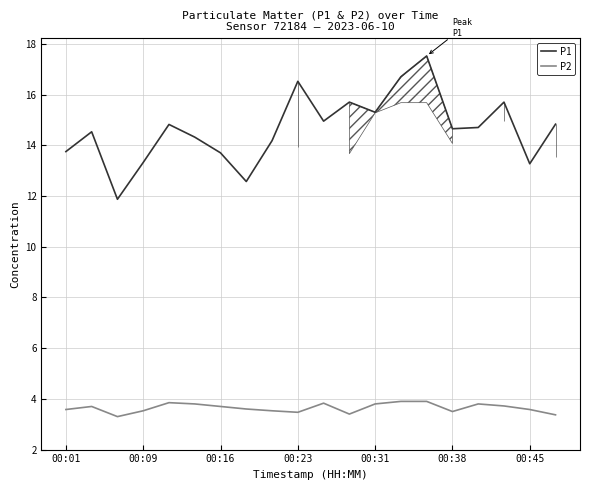

What is the lowest value of the P1 series?

11.9